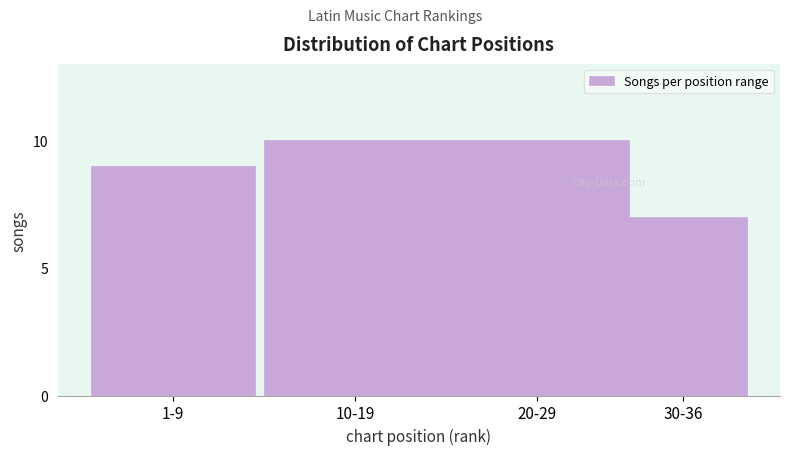

Reading left to right, list all the values displayed in this chart.

1-9=9	10-19=10	20-29=10	30-36=7